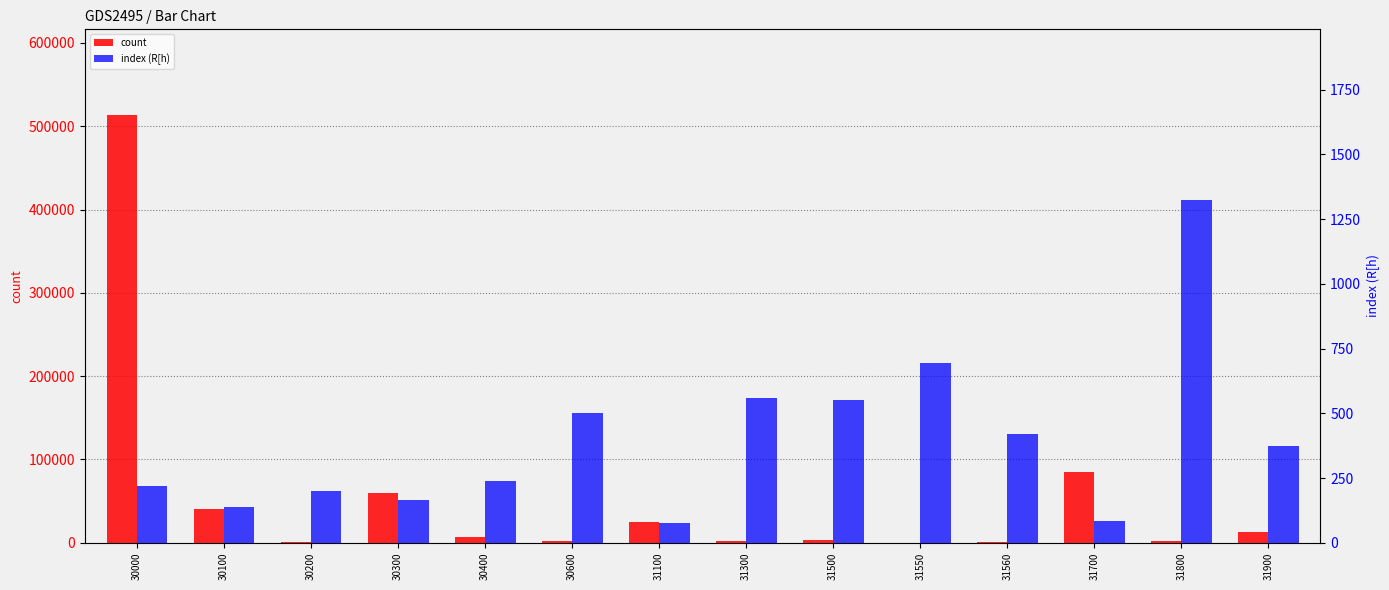

The value of count at 31500 is 979. True or false?

False